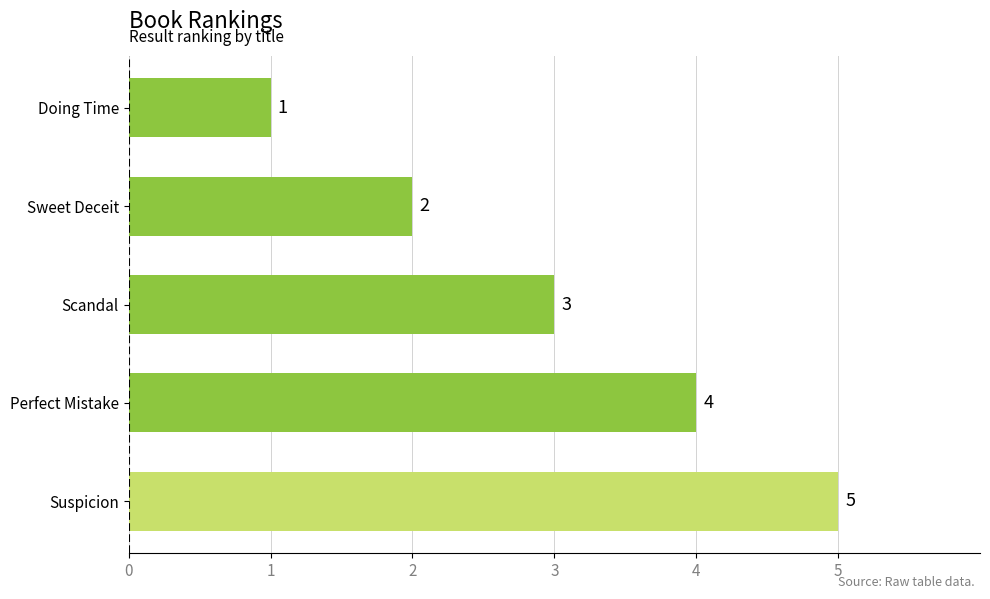

Count the number of categories in the chart.

5